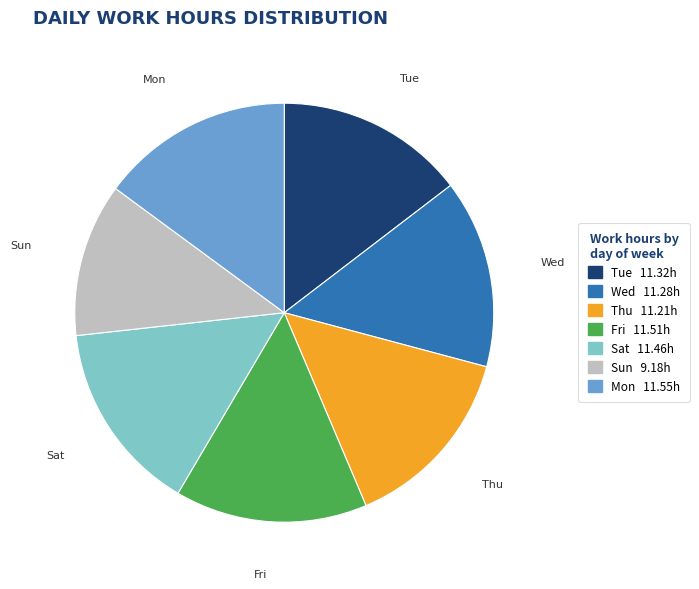

Does Fri account for over 50% of the chart?

No